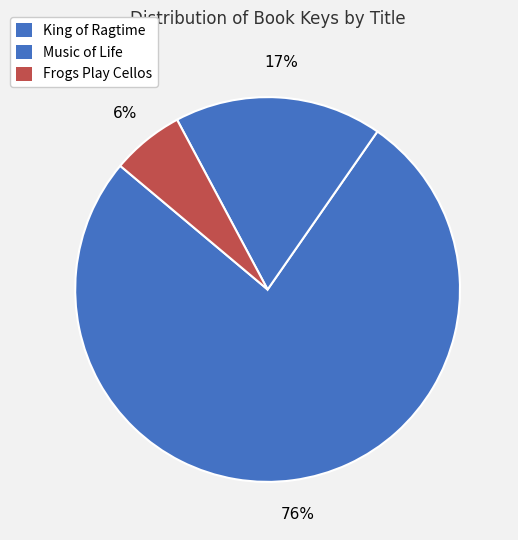

How many segments does this pie chart have?

3